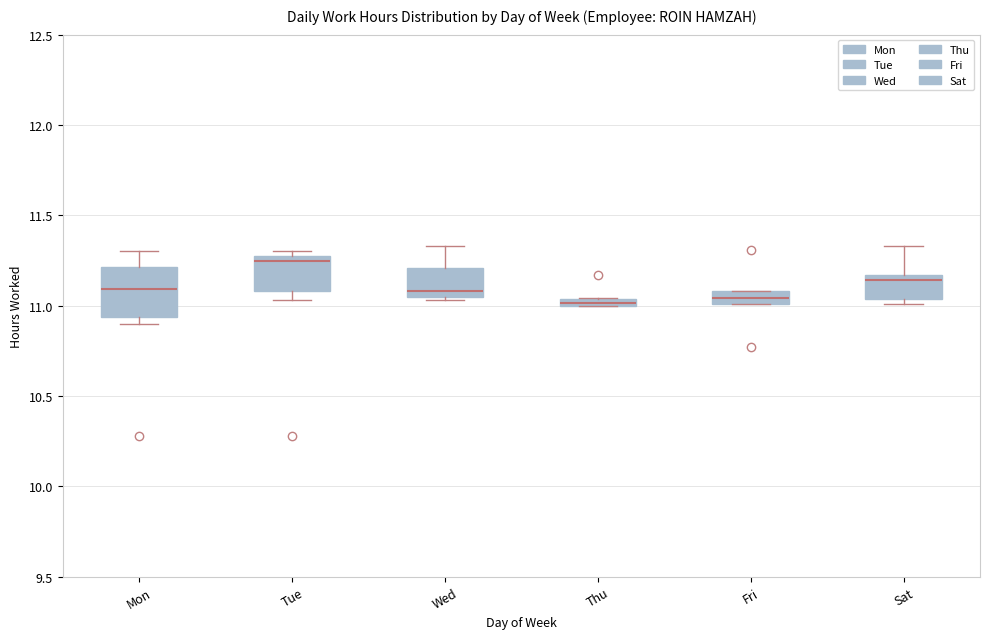

Which box is the tallest, from its lower edge to its upper edge?

Mon